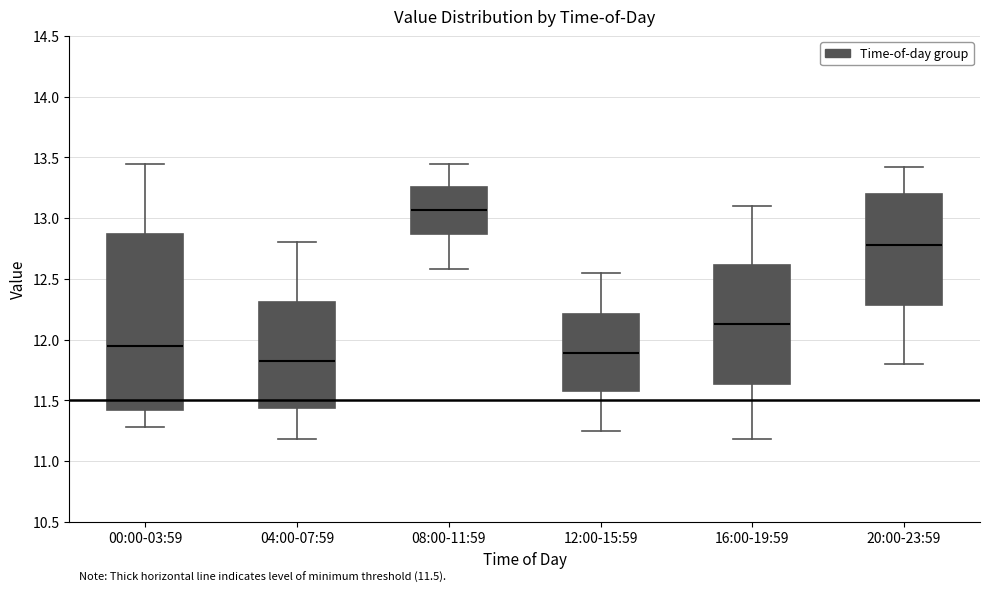

Which box's median line is the lowest?

04:00-07:59